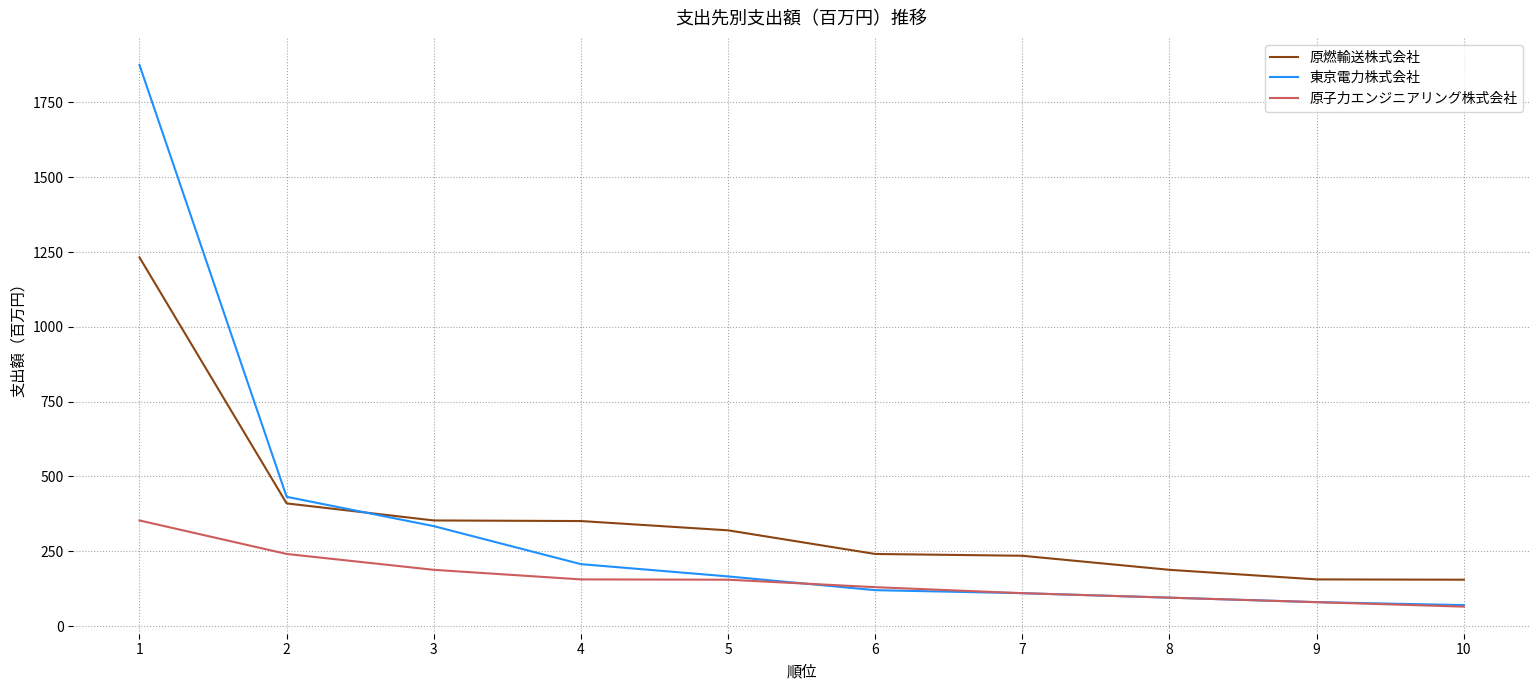

Where is 原燃輸送株式会社 nearest to the value 693?

2